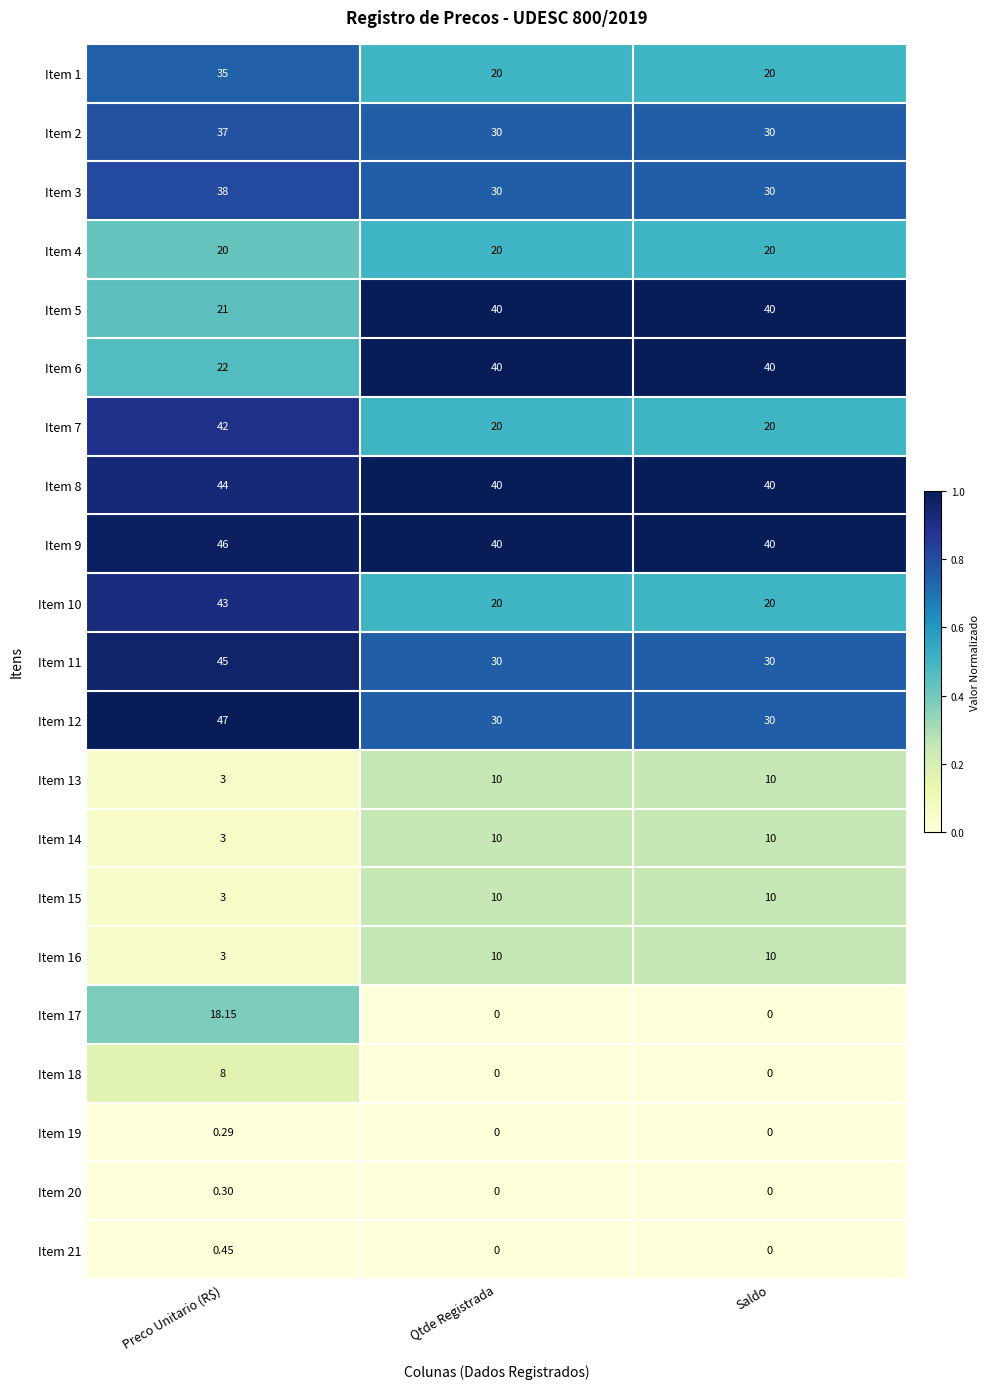

At which category does the chart reach its peak across all series?

Preco Unitario (R$)